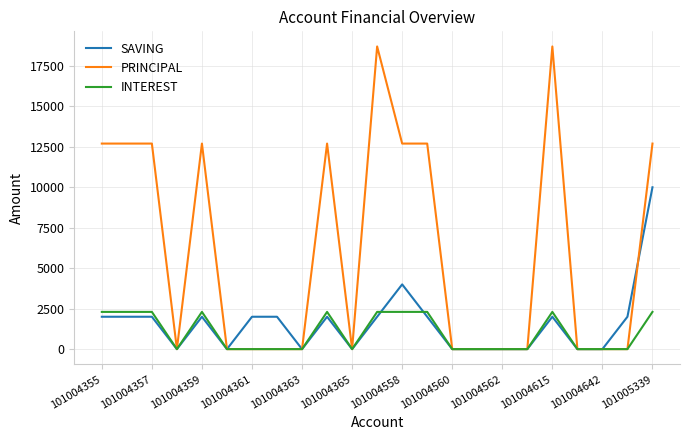

List the series in order of their peak value, highest first.

PRINCIPAL, SAVING, INTEREST